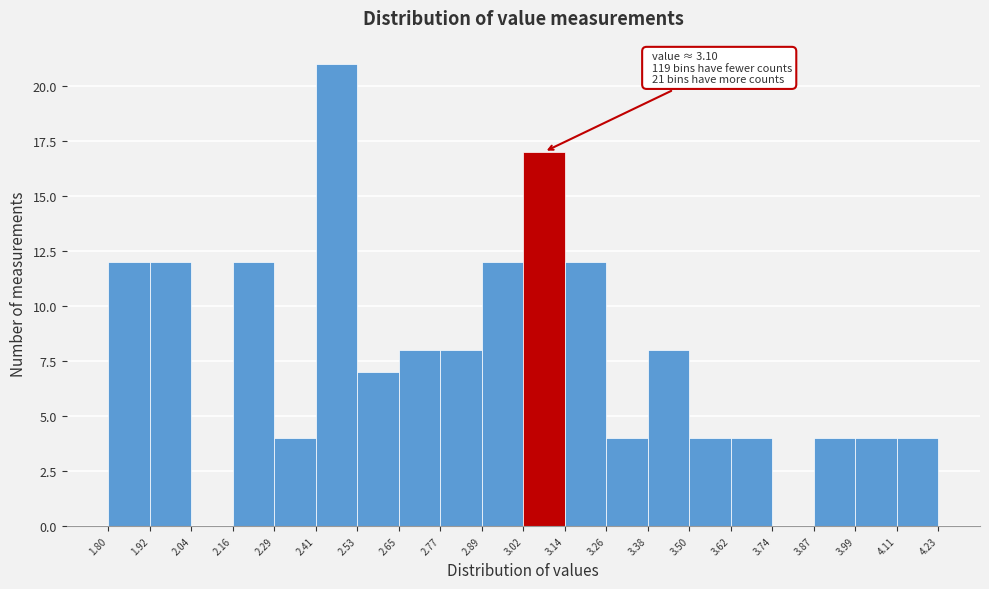

Over which range of the x-axis is the bar tallest?

2.41 to 2.53